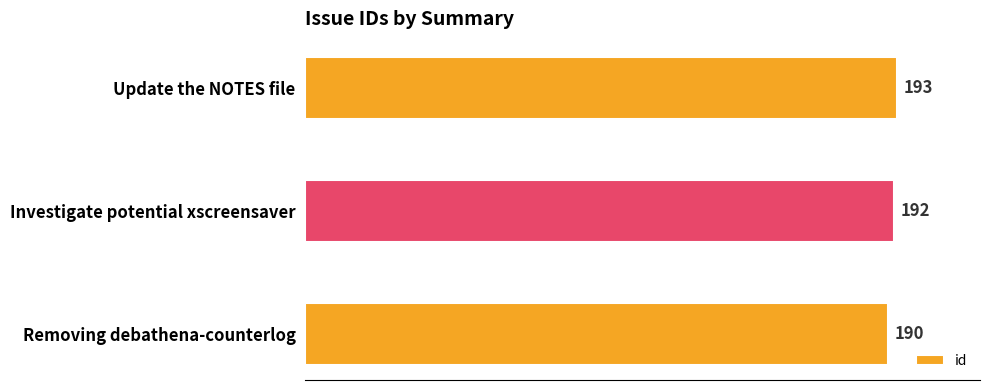

List the labels in order of value, largest first.

Update the NOTES file, Investigate potential xscreensaver, Removing debathena-counterlog